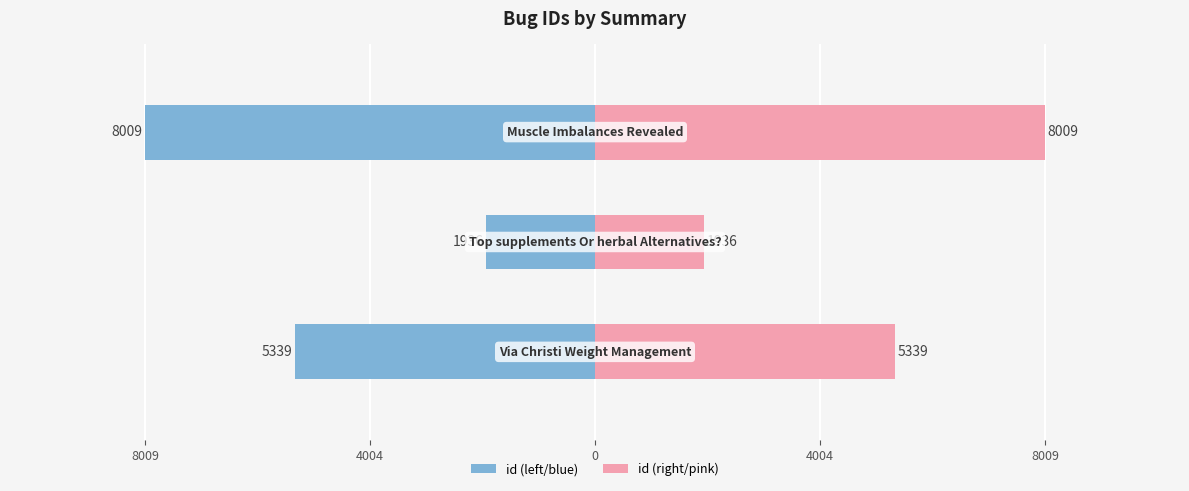

How many values in the id (right) series exceed 5339?

1